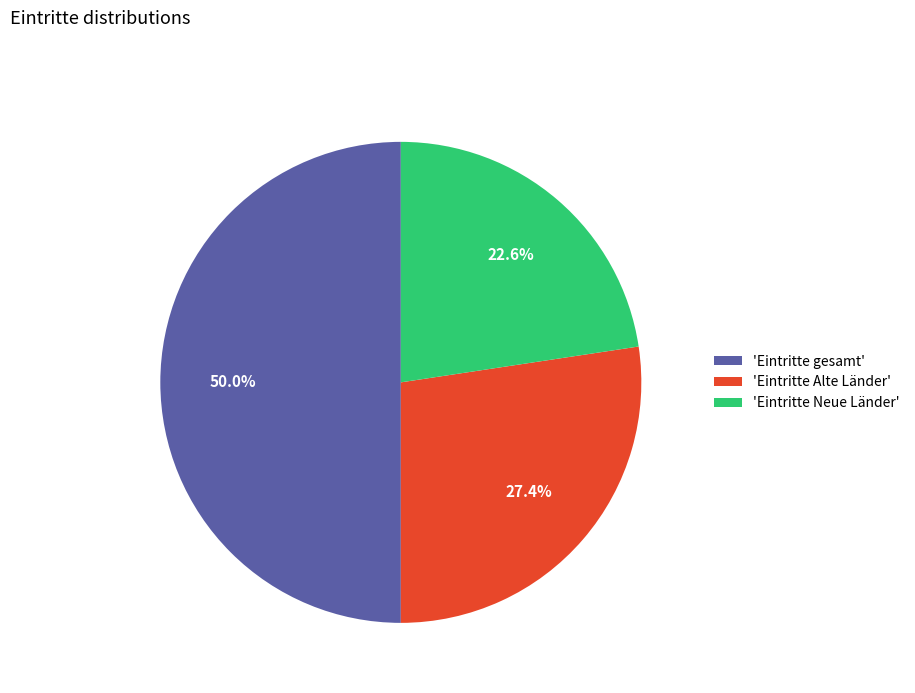

Which category has the smallest portion of the pie?

'Eintritte Neue Länder'